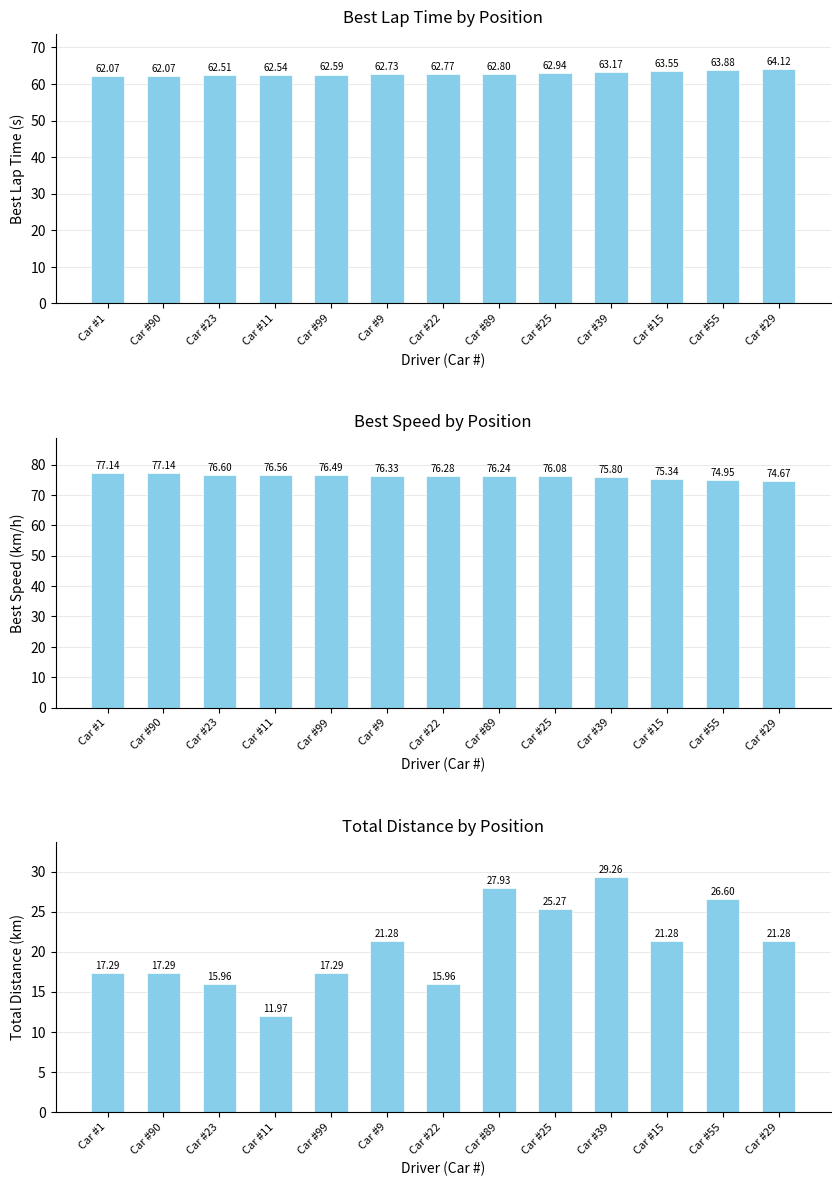

Which category has the highest value across all series?

Car #1